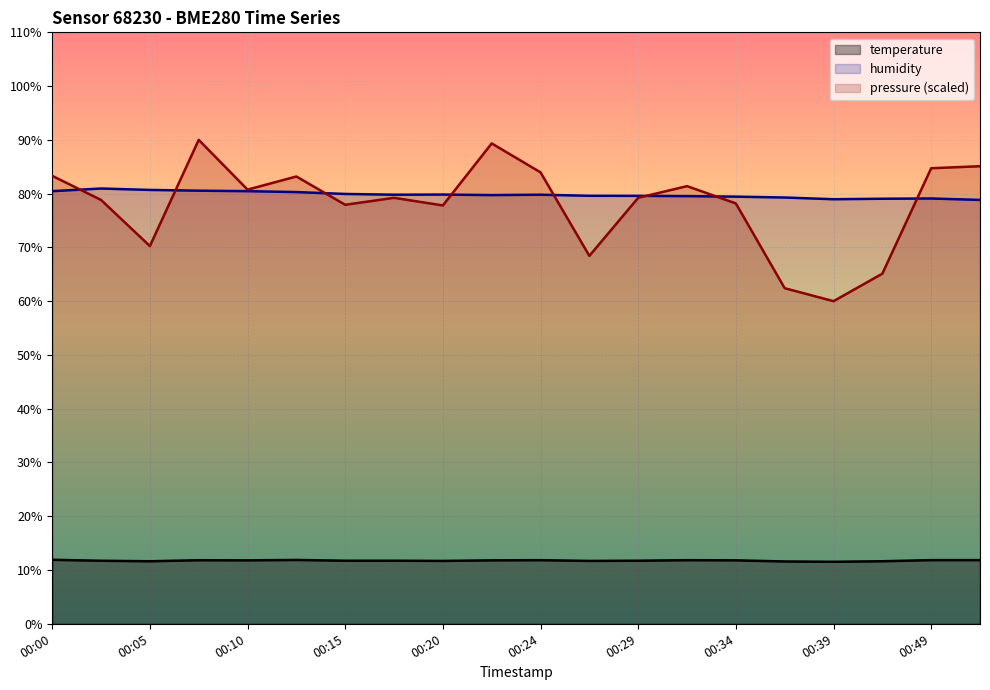

Read the temperature value at 00:24.

11.8